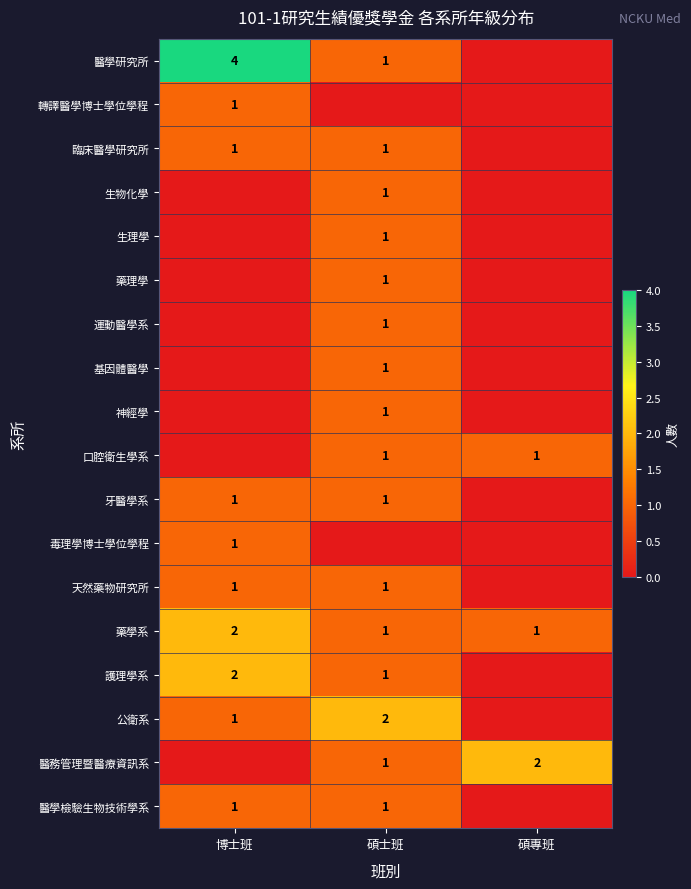

What is the total value across all series at 博士班?

15